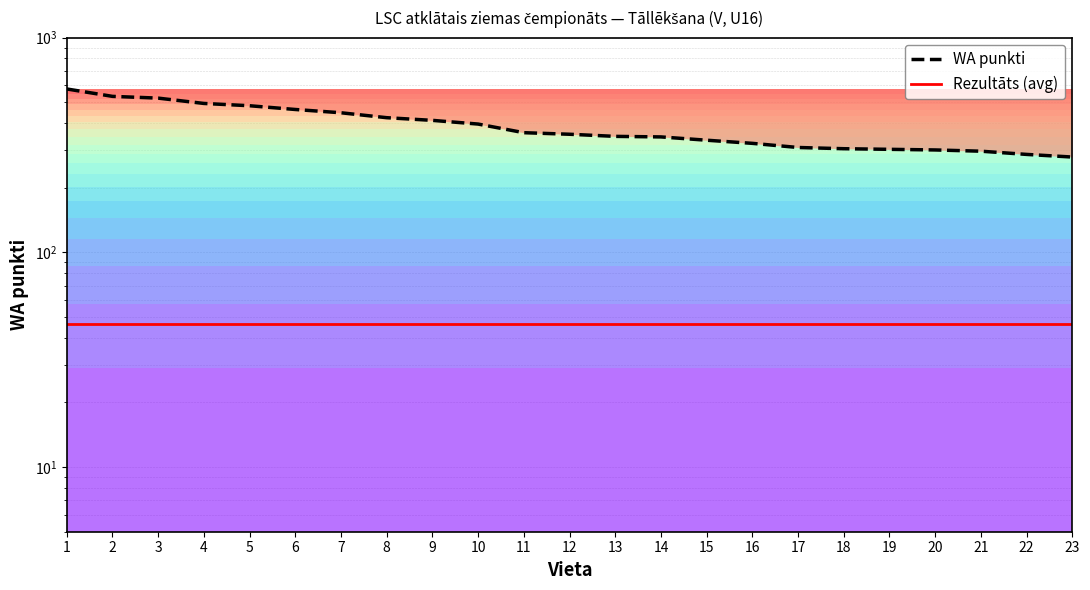

What is the difference between the WA punkti values at 8 and 14?

79.0